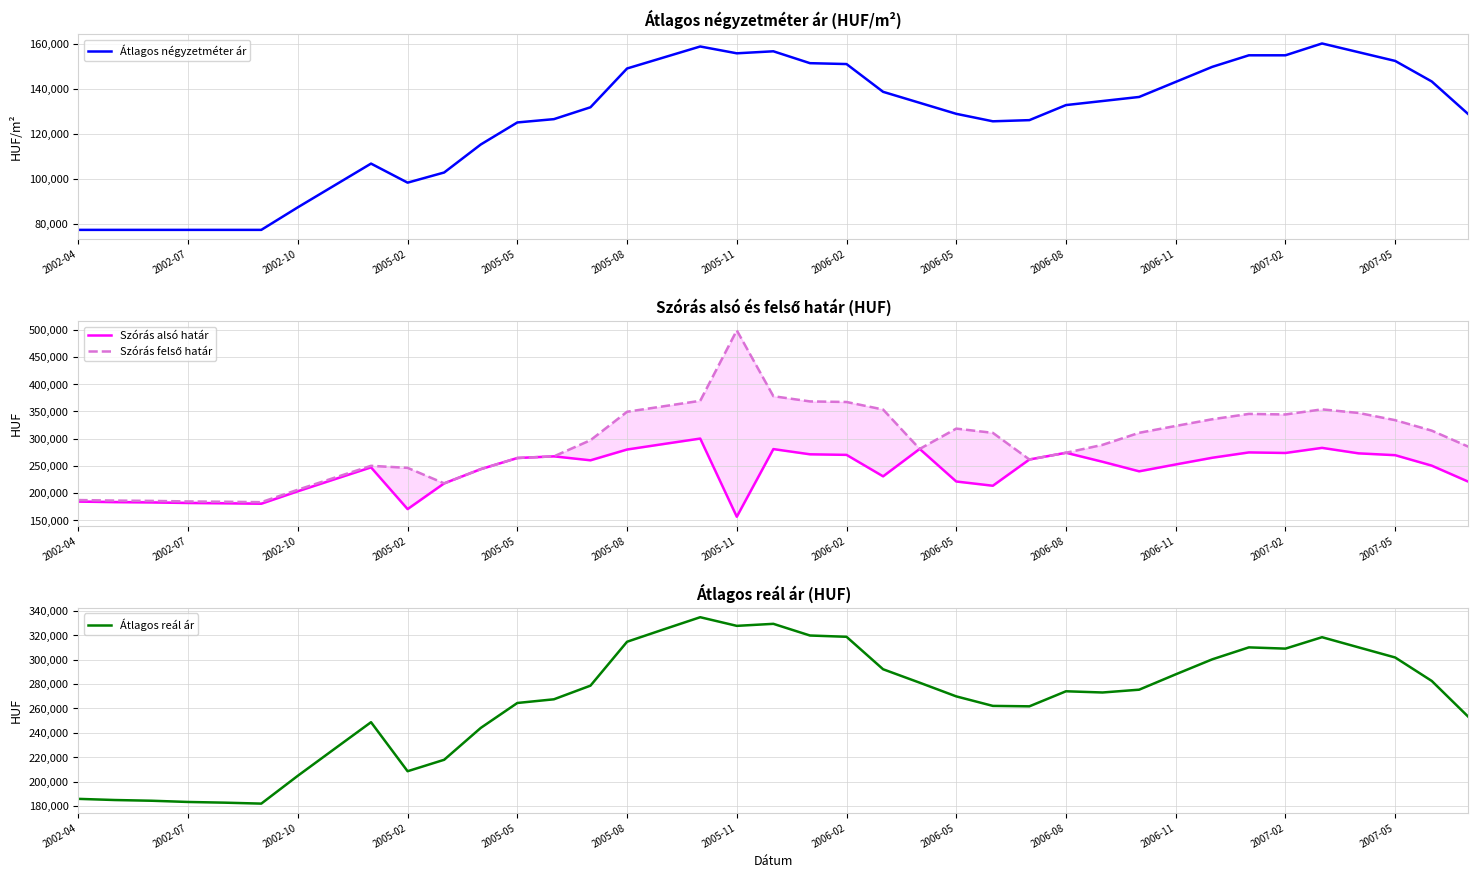

Which series has the largest total across all categories?

Szórás felső határ